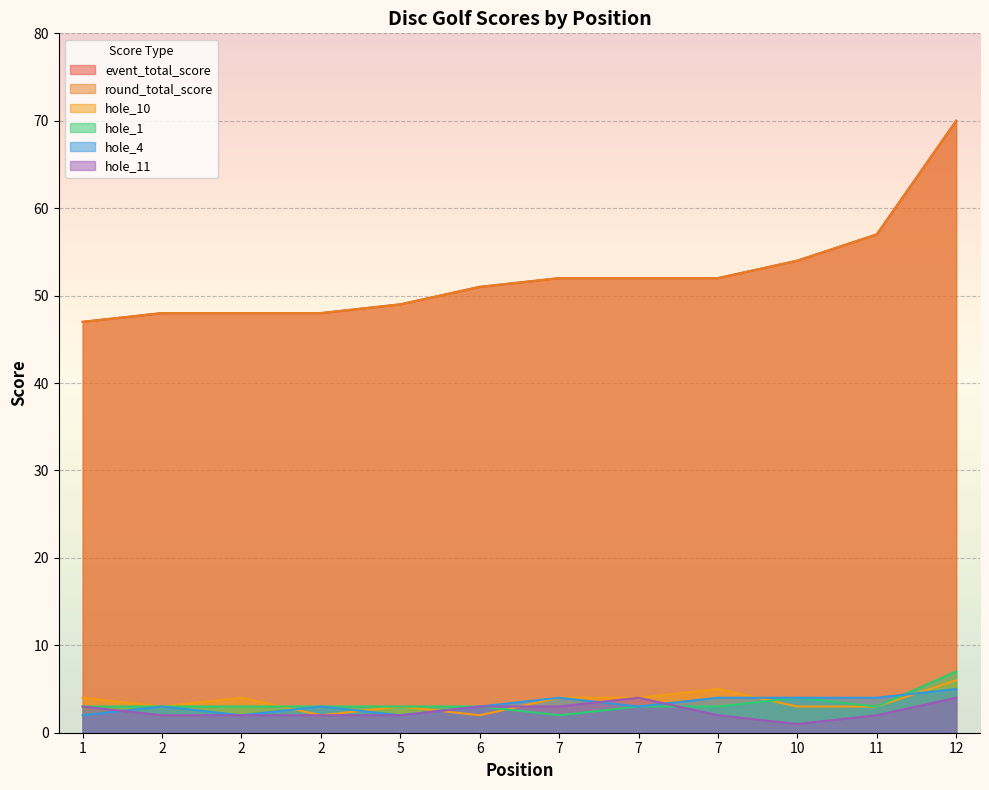

At 7, list the series in order from smallest to largest.

hole_1, hole_11, hole_10, hole_4, event_total_score, round_total_score